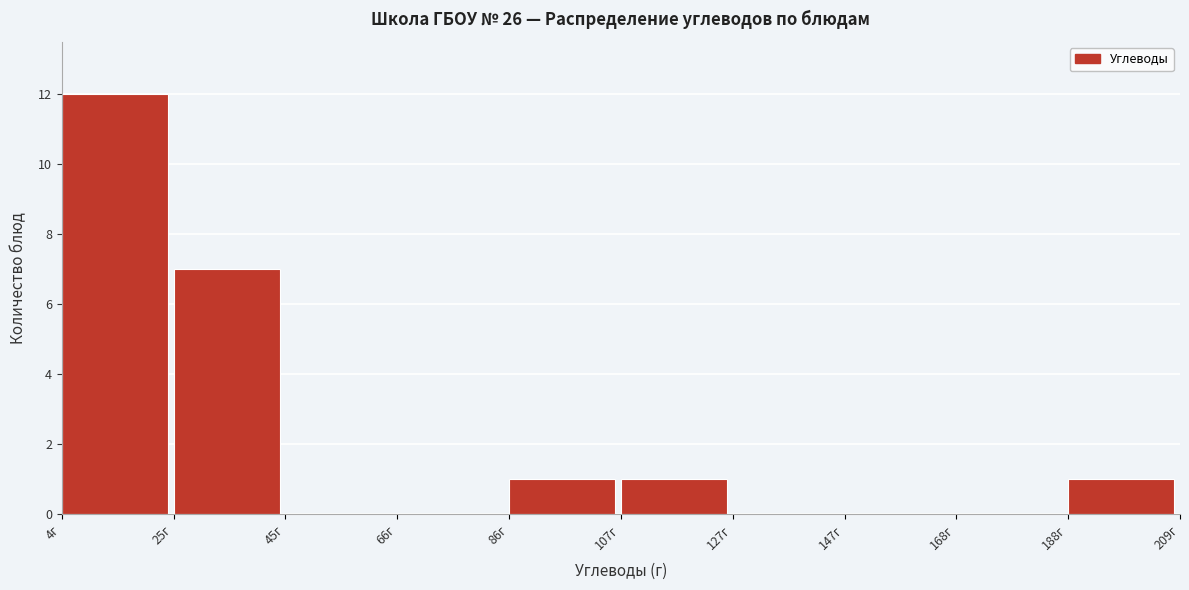

Over which range of the x-axis is the bar tallest?

5 to 25